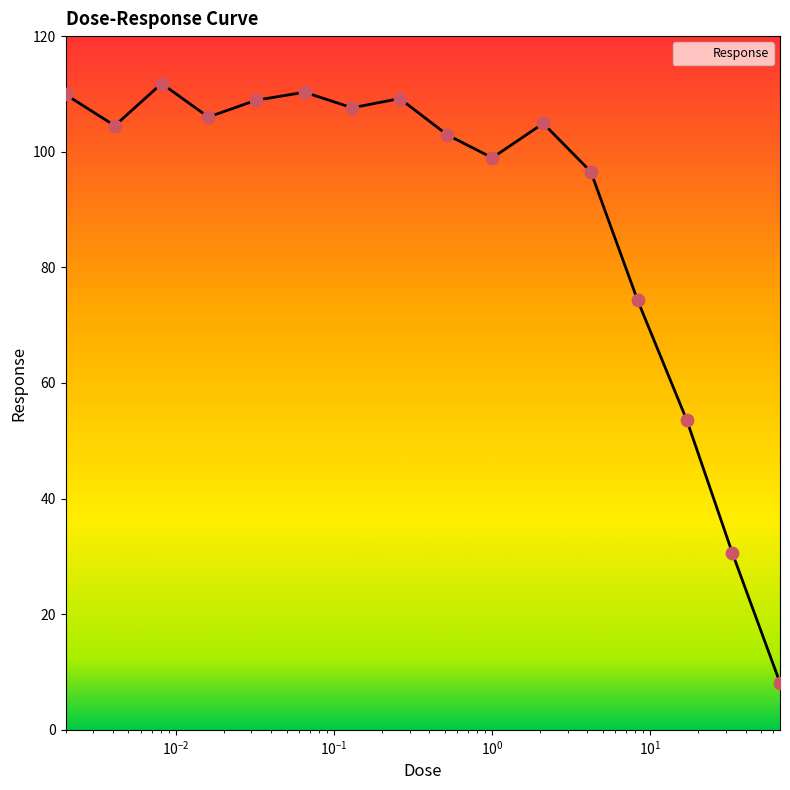

What is the smallest value displayed?

8.1